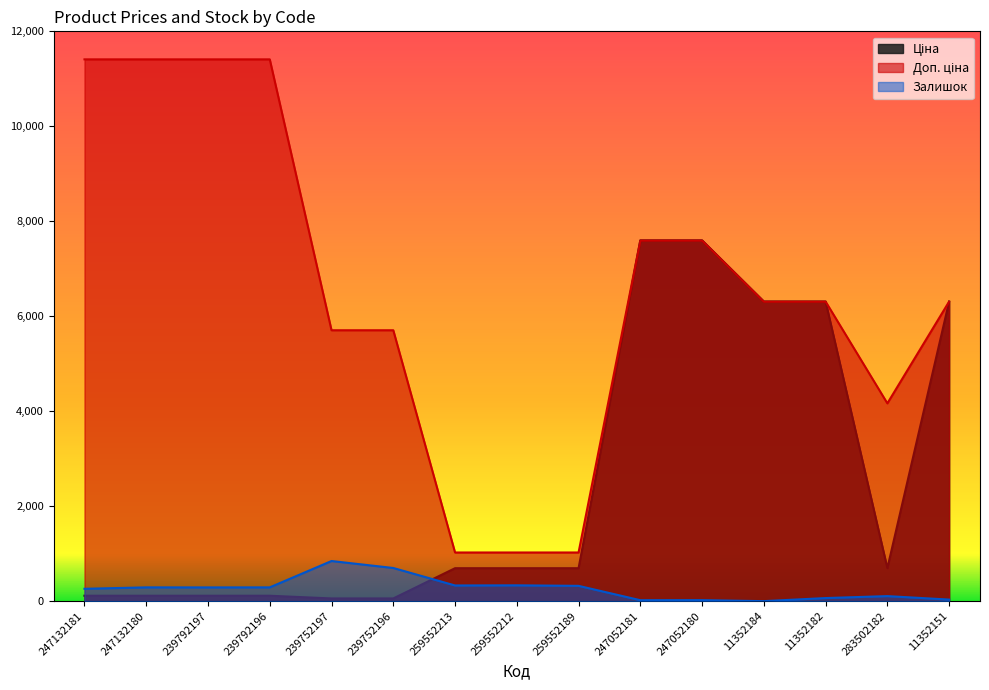

Reading right to left, list all the values displayed in this chart.

Ціна: 6308.8	694.3	6308.8	6308.8	7596.5	7596.5	693.7	693.7	693.7	57.0	57.0	114.1	114.1	114.1	114.1
Доп. ціна: 6308.8	4165.6	6308.8	6308.8	7596.5	7596.5	1024.6	1024.6	1024.6	5705.0	5705.0	11410.0	11410.0	11410.0	11410.0
Залишок: 33.0	106.0	65.0	0.0	21.0	20.0	322.0	333.0	330.0	698.0	845.0	290.0	289.0	290.0	260.0